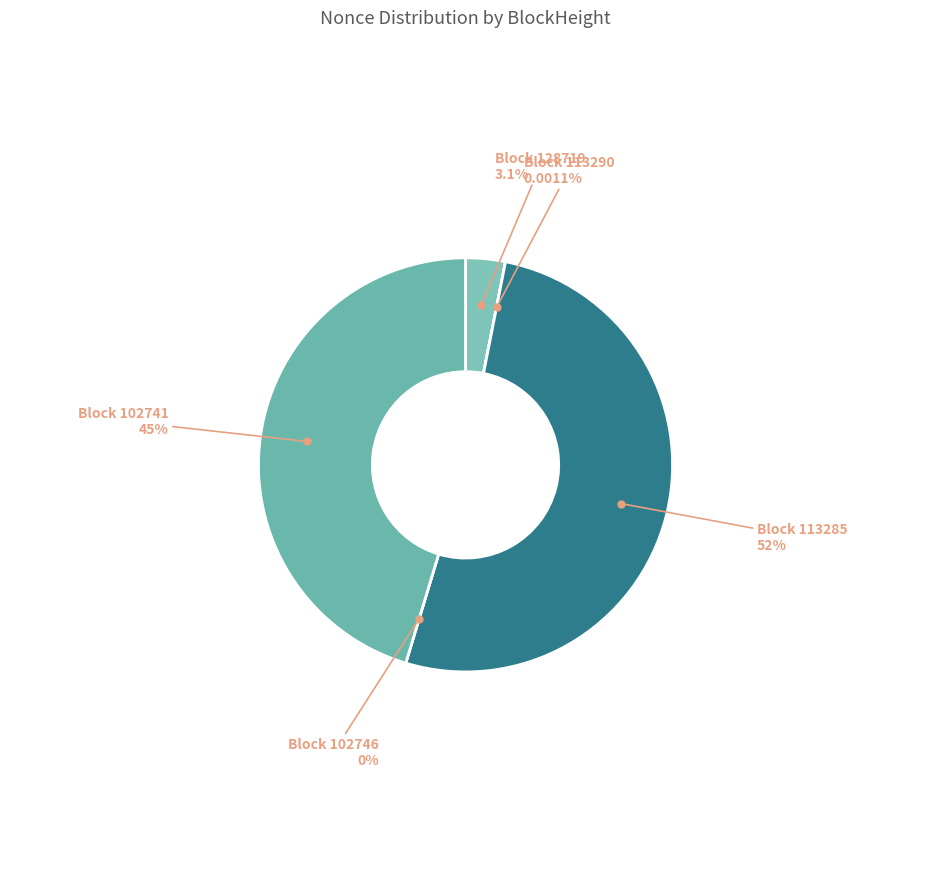

What percentage is the 102741 slice, to the nearest percent?

45%